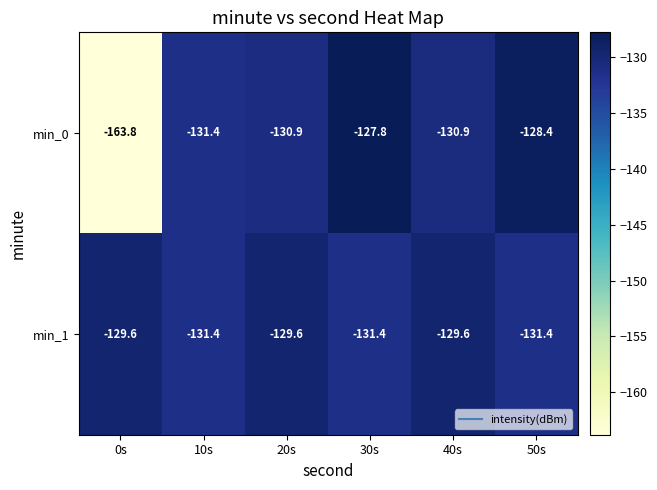

Count the min_1 values in the range -131 to -129.

3